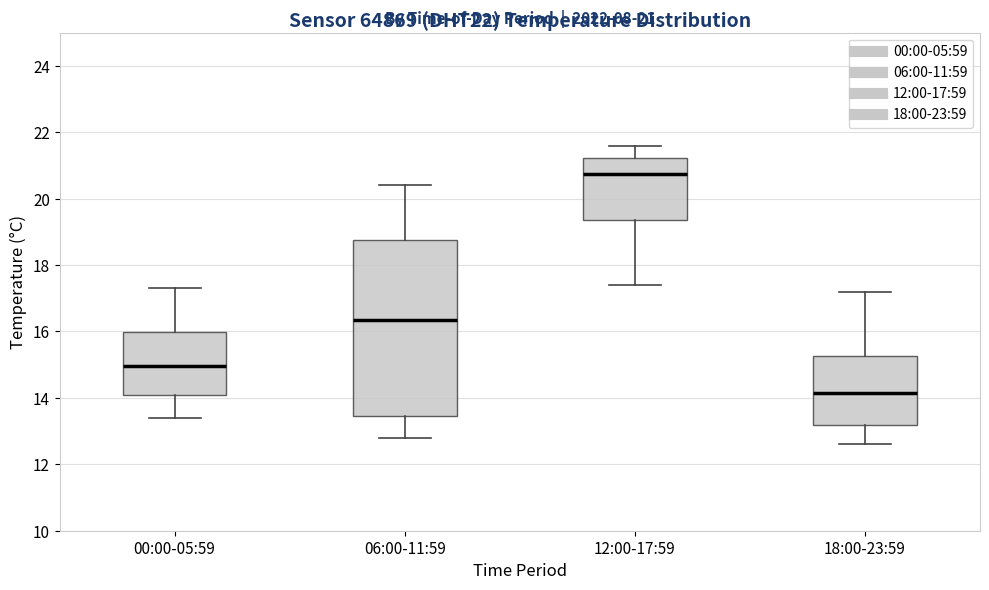

Comparing the boxes themselves (not the whiskers), which one is the tallest?

06:00-11:59